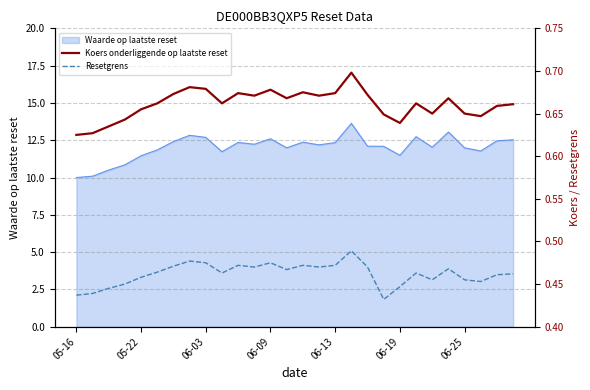

The Waarde op laatste reset series shows 3.9 at 06-13. True or false?

False